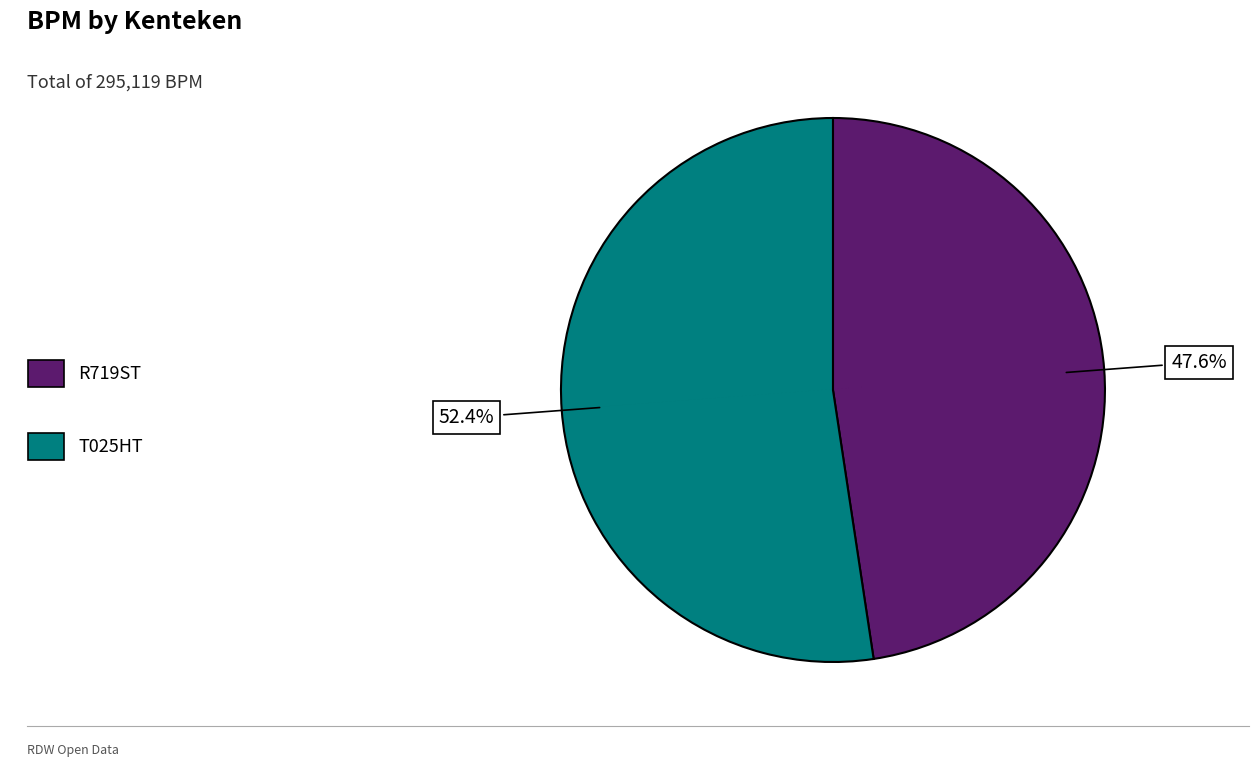

Which category has the biggest portion of the pie?

T025HT